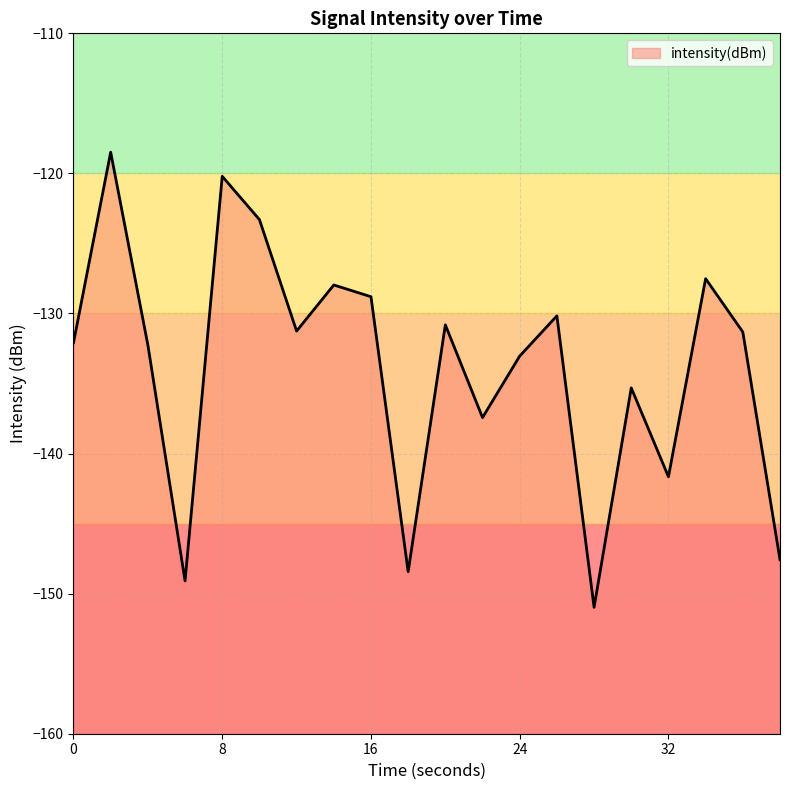

Does the chart display data point markers on the line(s)?

No